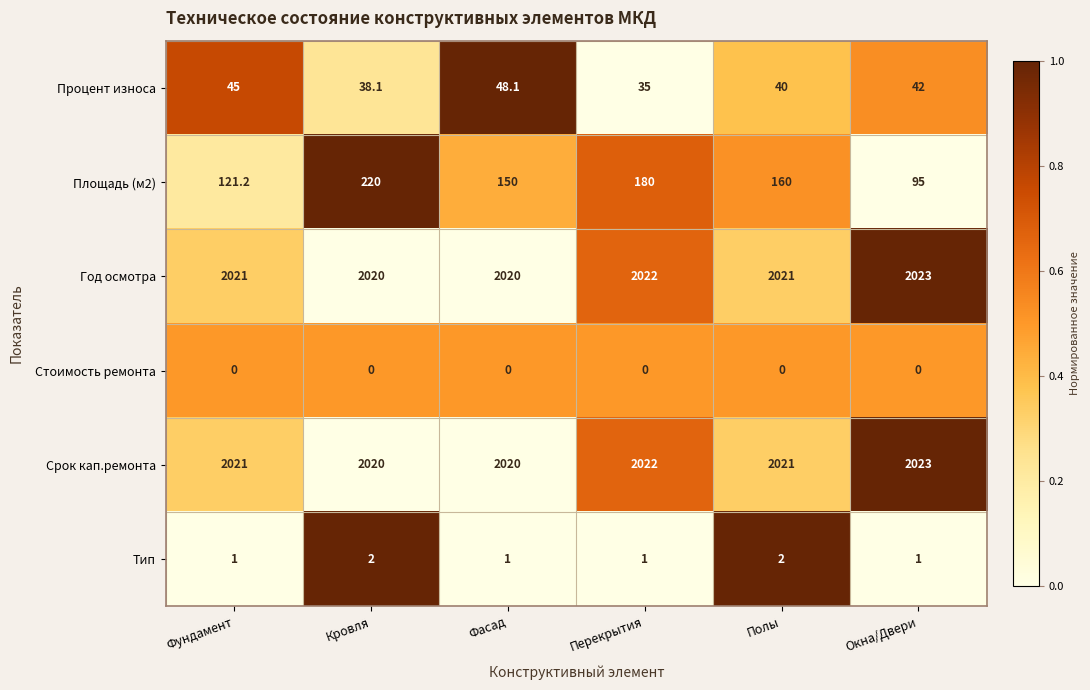

Which label corresponds to the largest value in the chart?

Окна/Двери